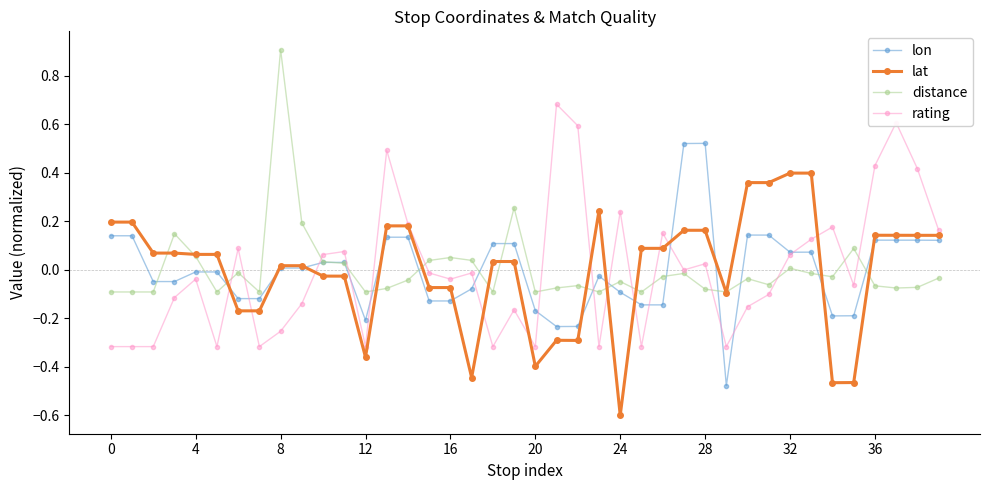

How many values in the lat series are below 0?

15